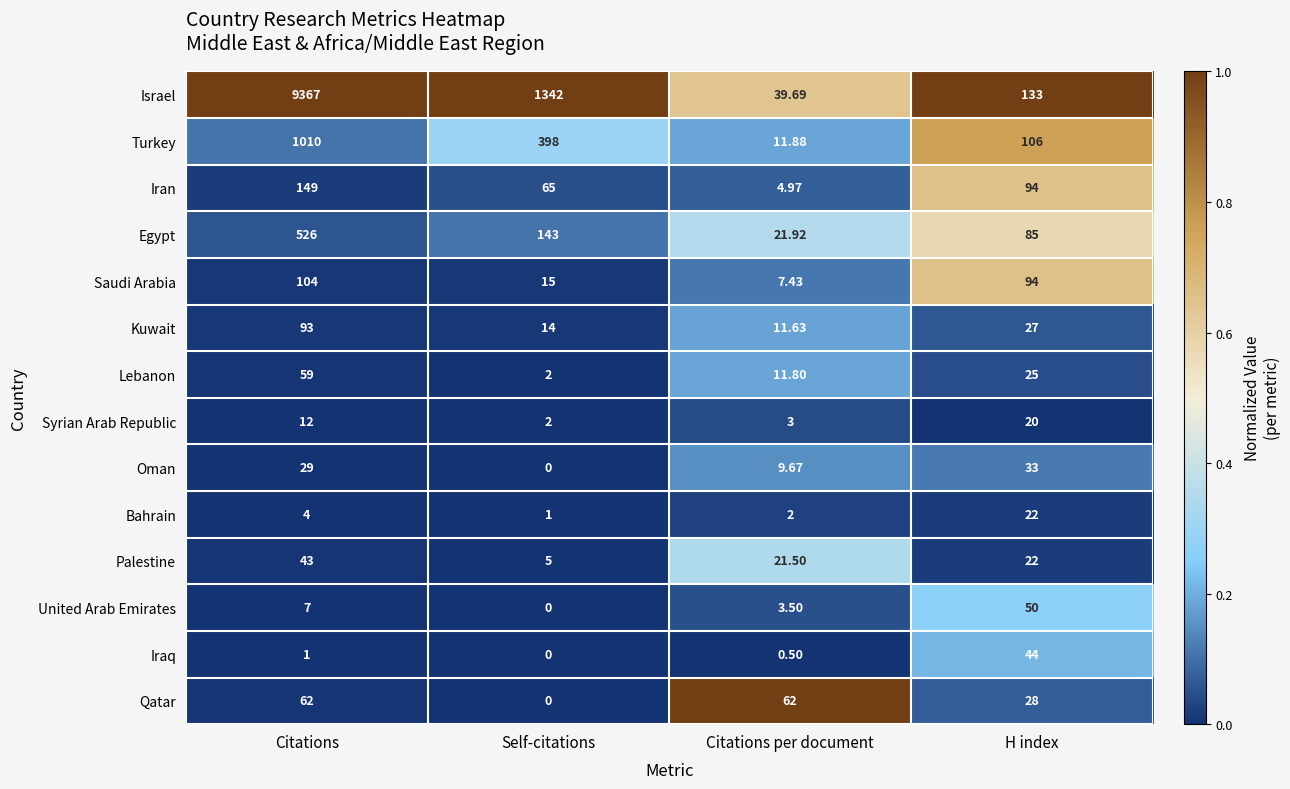

At how many categories does at least one series exceed 0?

4